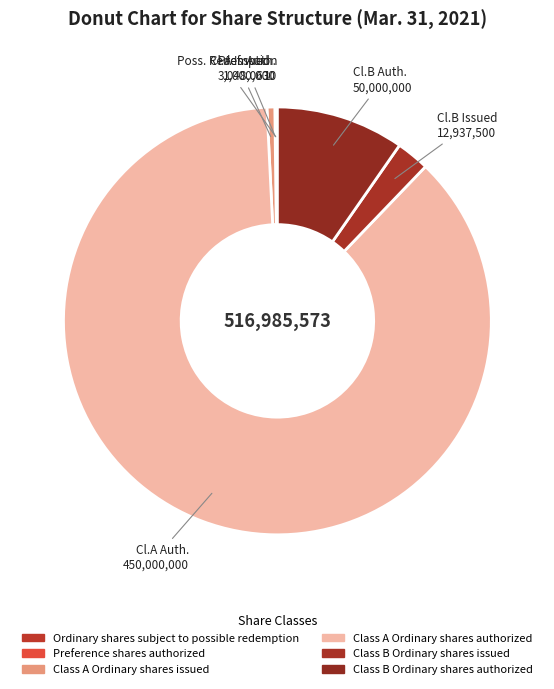

To the nearest percent, what is the combined percentage of Class A Ordinary shares issued and Class A Ordinary shares authorized?

88%